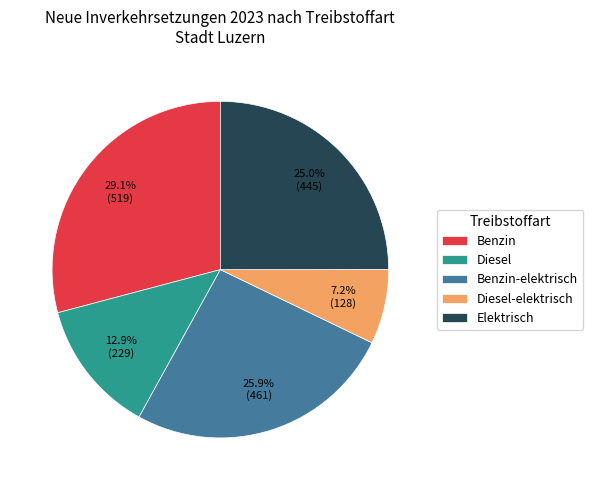

The Benzin-elektrisch slice represents 37% of the pie. True or false?

False